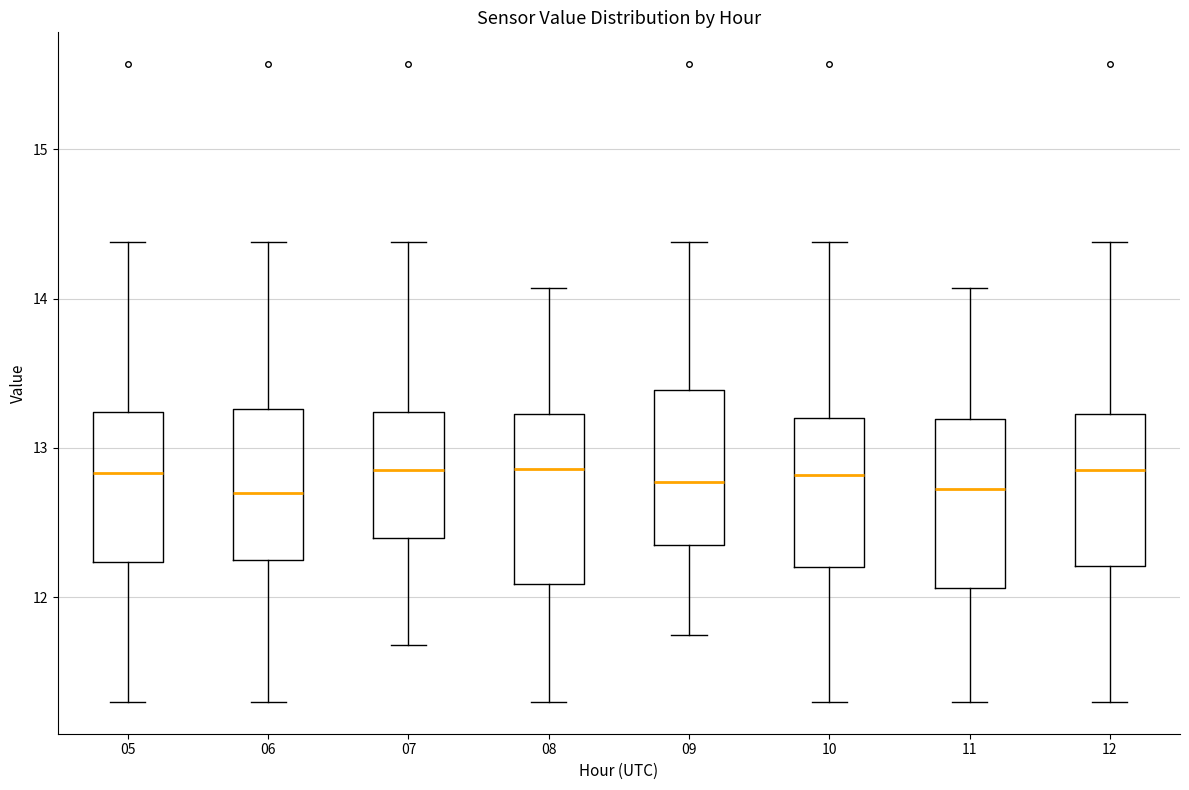

Reading left to right, read every box against the y-axis: the position of its median line, the range the box covers, and the ends of its whiskers. The values are not printed on the chart, so give them approximately, as read against the axis.

05: median 12.8, box 12.2 to 13.2, whiskers 11.3 to 14.4
06: median 12.7, box 12.3 to 13.3, whiskers 11.3 to 14.4
07: median 12.9, box 12.4 to 13.2, whiskers 11.7 to 14.4
08: median 12.9, box 12.1 to 13.2, whiskers 11.3 to 14.1
09: median 12.8, box 12.3 to 13.4, whiskers 11.8 to 14.4
10: median 12.8, box 12.2 to 13.2, whiskers 11.3 to 14.4
11: median 12.7, box 12.1 to 13.2, whiskers 11.3 to 14.1
12: median 12.9, box 12.2 to 13.2, whiskers 11.3 to 14.4